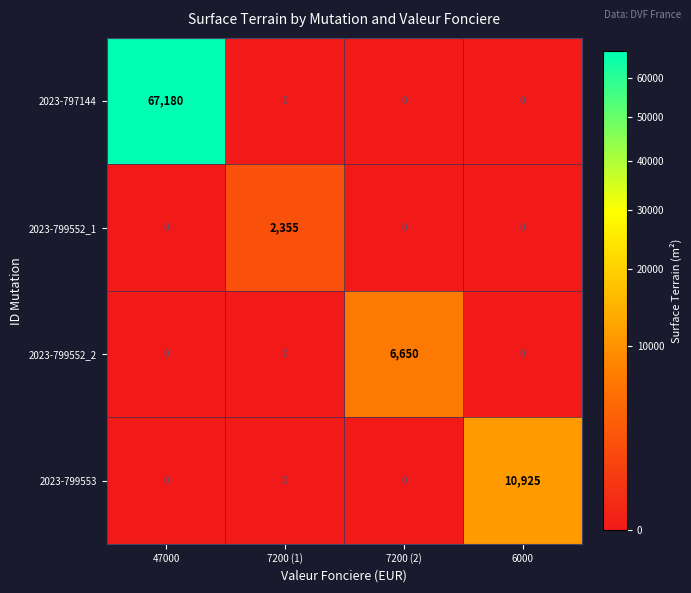

What is the sum of all 2023-799552_1 values?

2355